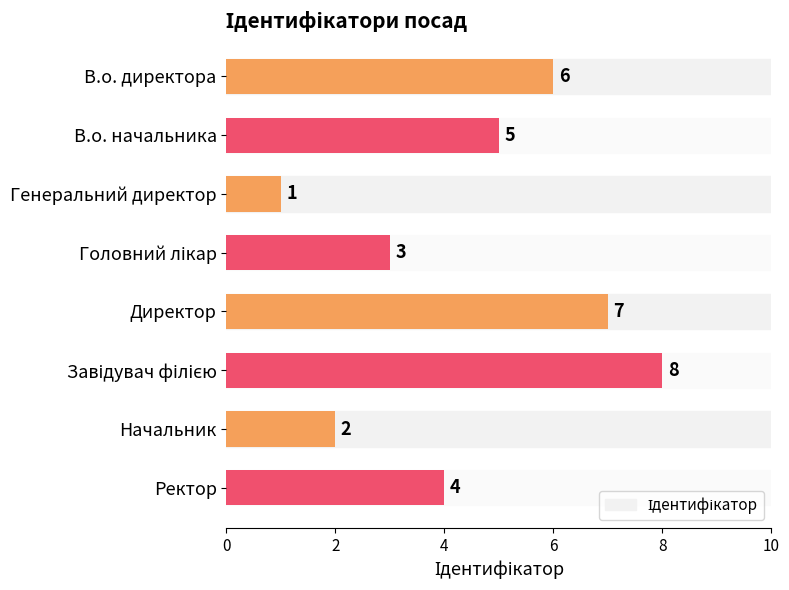

How many data points are less than 5?

4